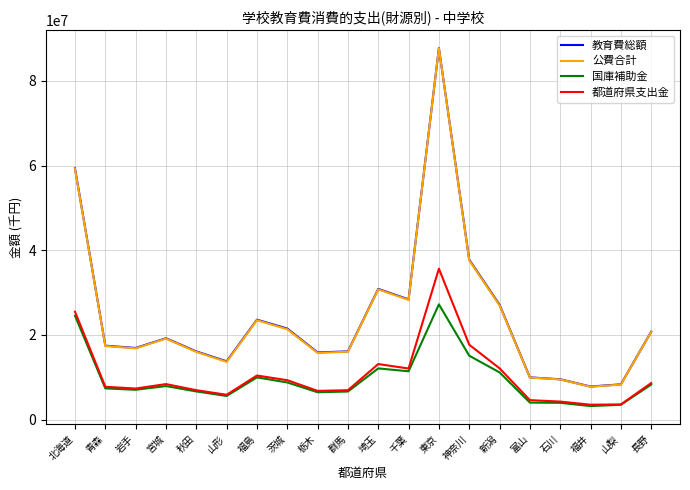

What is the difference between the highest and lowest values at 青森?

10090259